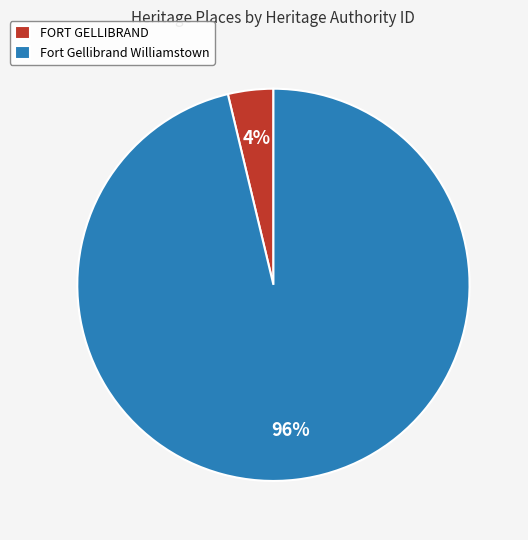

Count the number of slices in the pie.

2